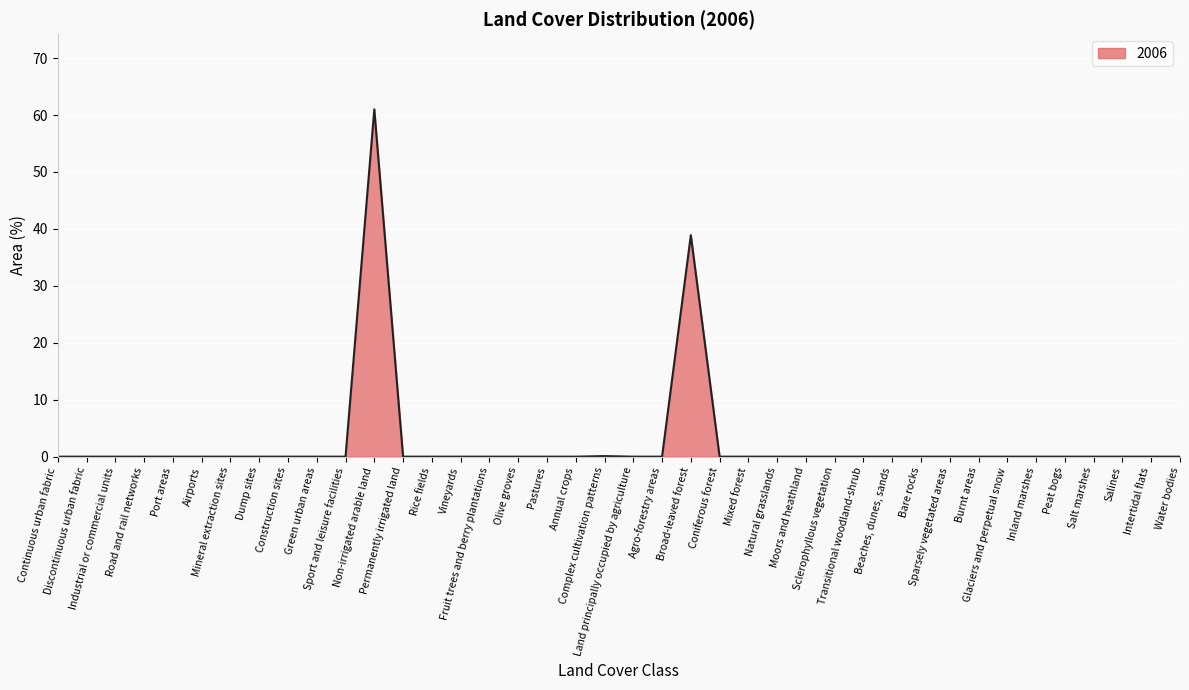

What is the difference between the maximum and minimum values?

61.0